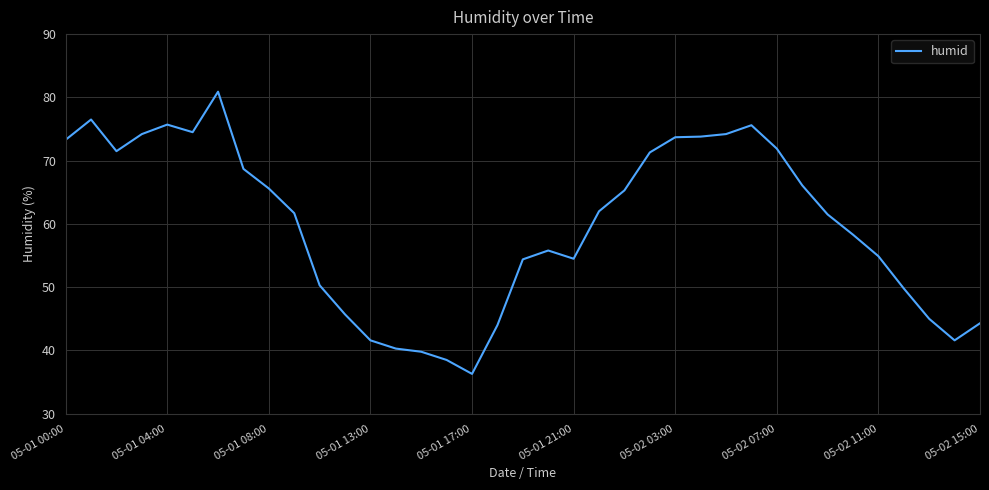

What is the greatest value displayed?

80.9